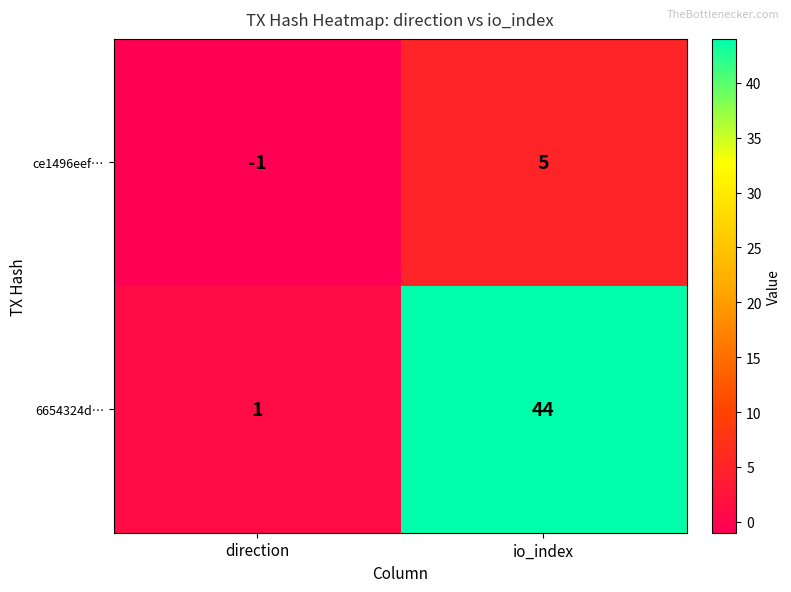

At direction, list the series in order from largest to smallest.

6654324d…, ce1496eef…